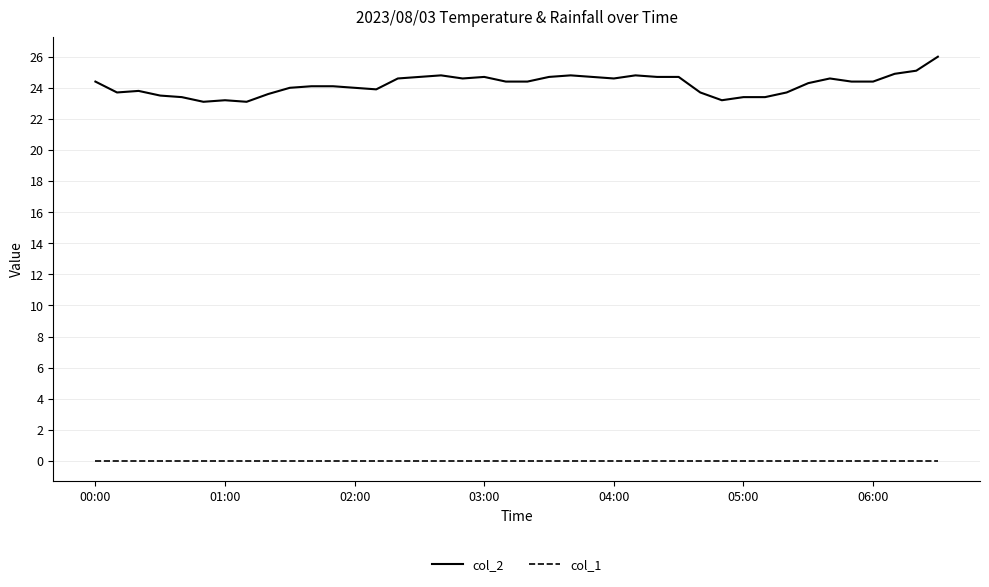

Which series has the largest total across all categories?

col_2